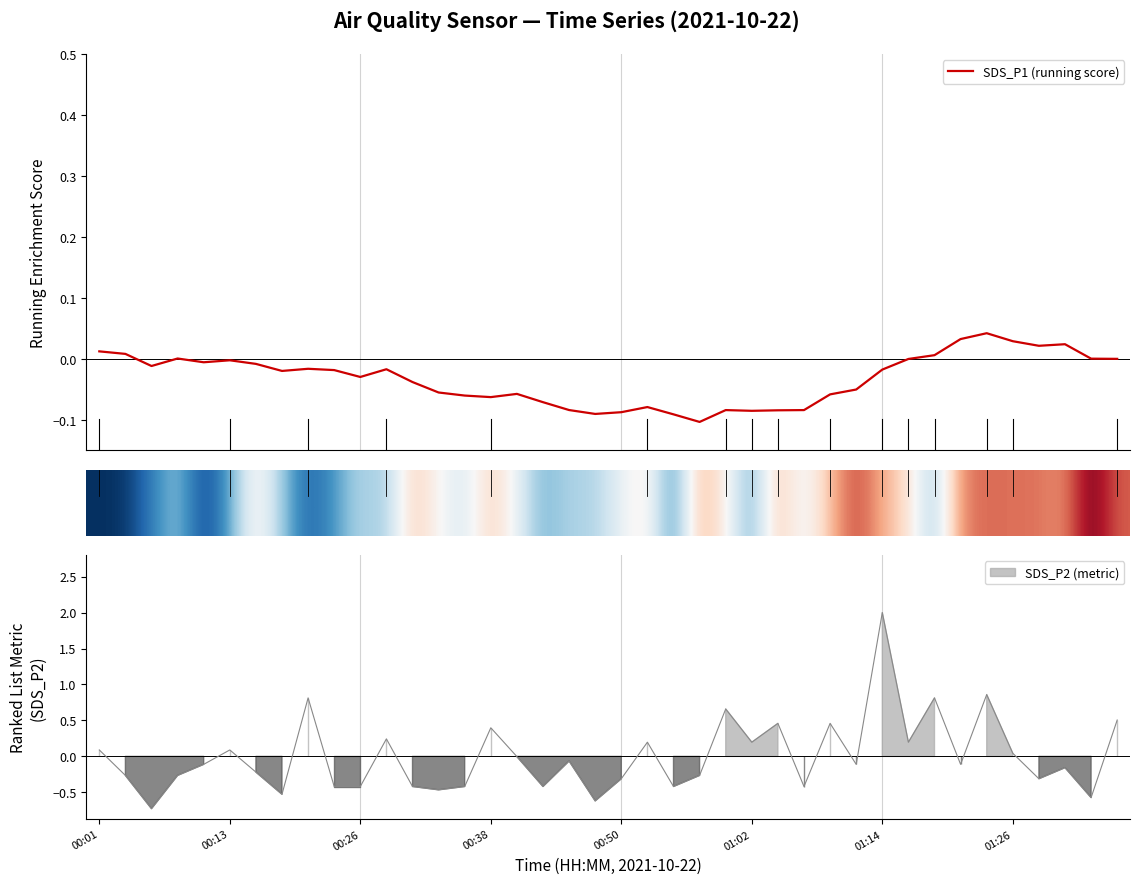

What is the difference between the highest and lowest values at 29?

0.9